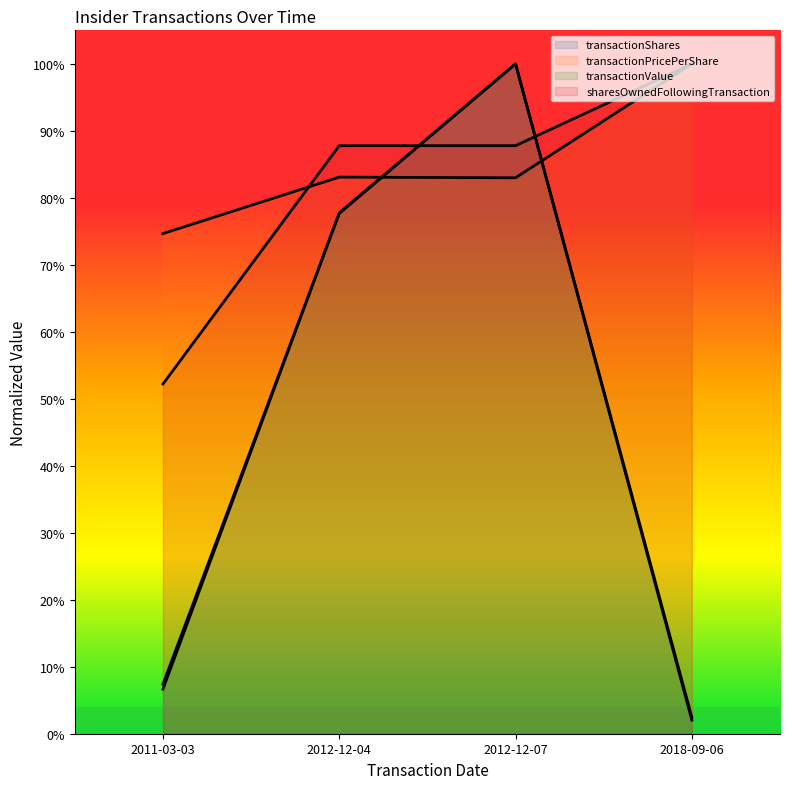

Count the number of data series in this chart.

4